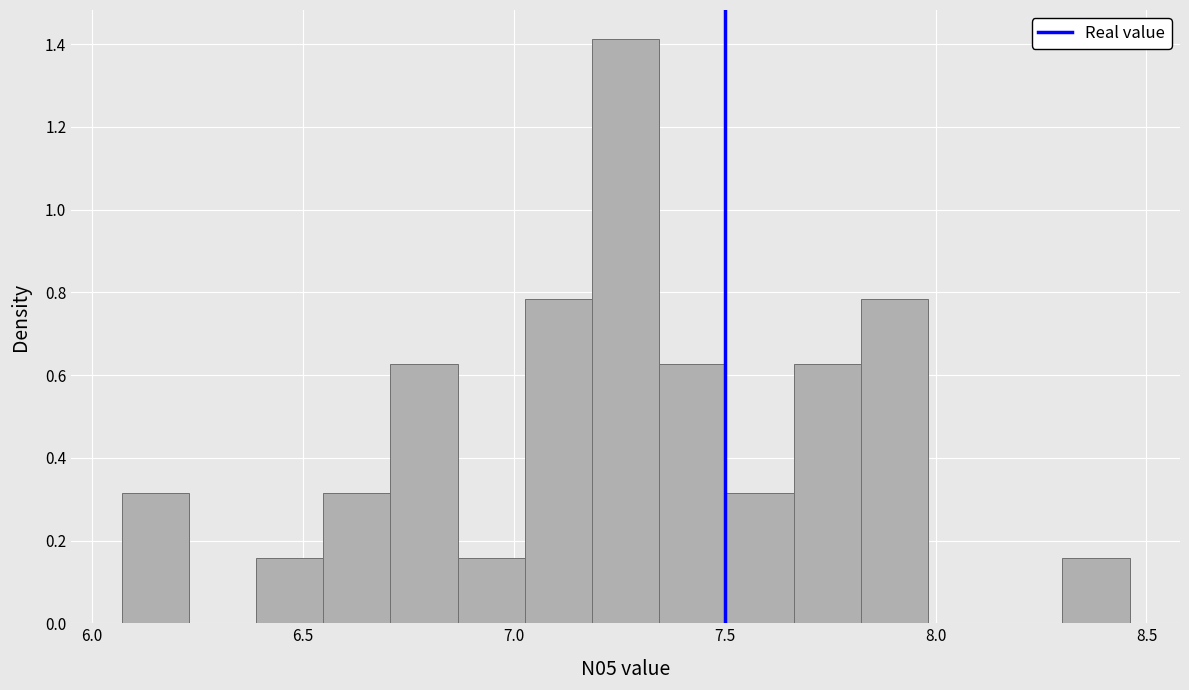

Around what value on the x-axis is the tallest bar? Give the approximate position of its centre, as read against the axis.

7.25